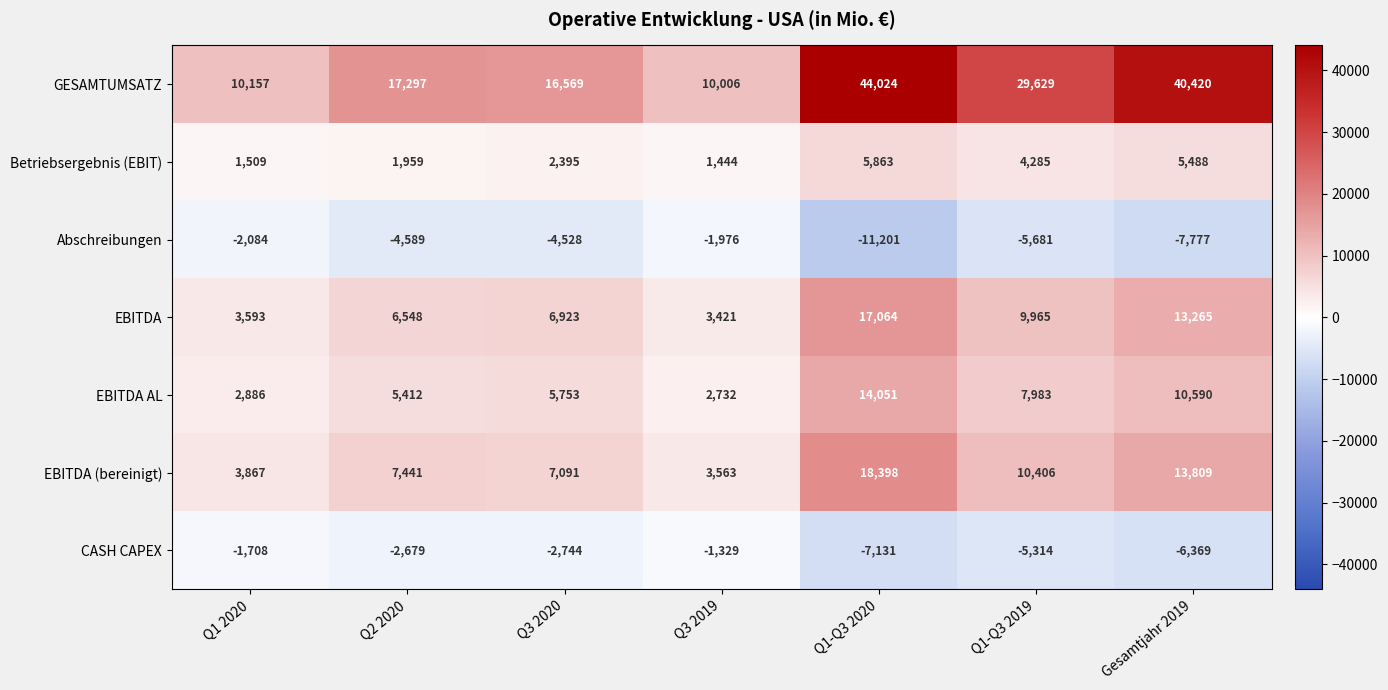

What is the difference between the highest and lowest values at Q3 2020?

21097